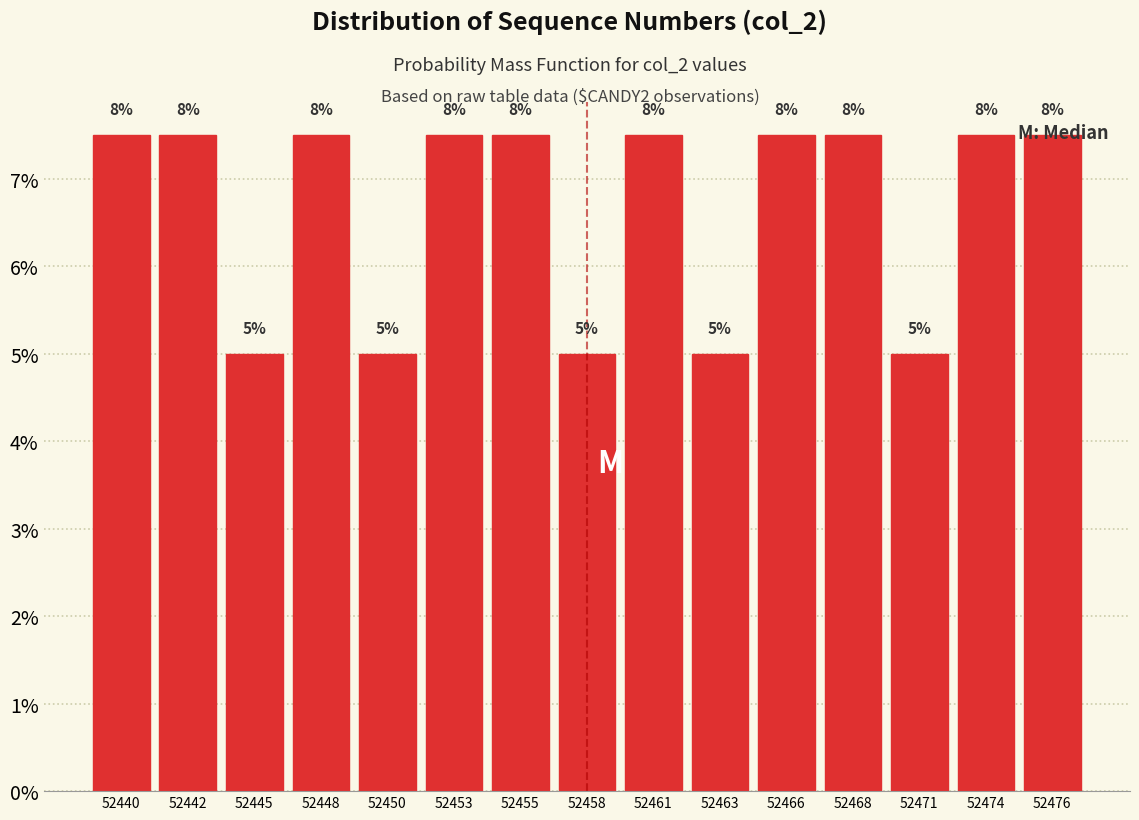

Does the chart contain any negative values?

No